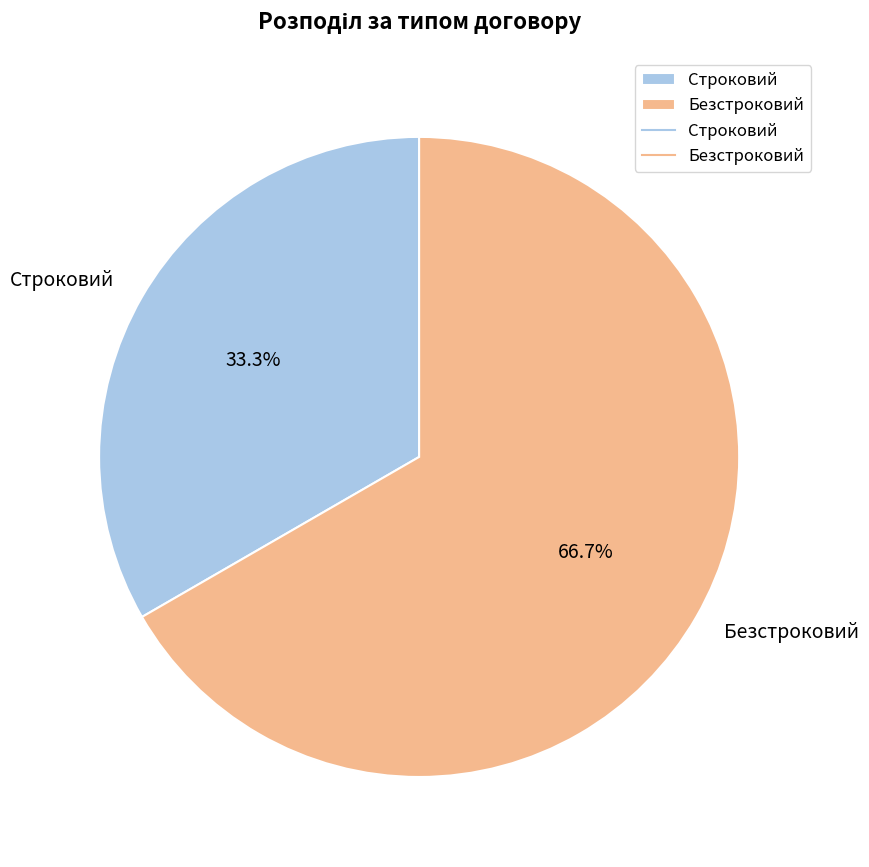

What portion of the pie excludes Строковий?

66.7%